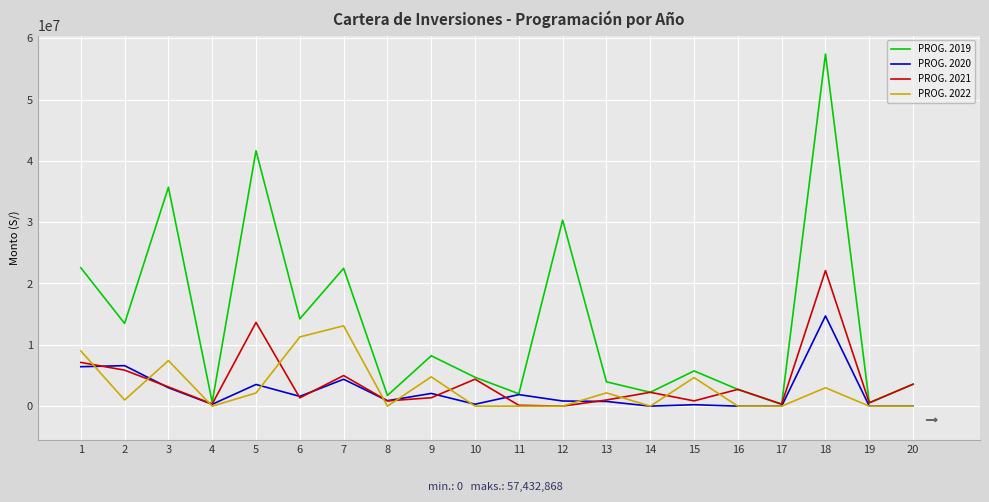

Which series has the largest range (max minus min)?

PROG. 2019